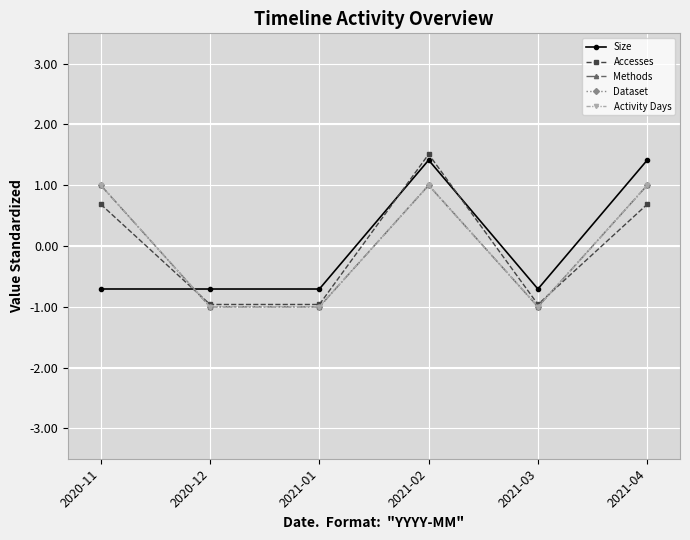

Is this an area chart (filled region under the line)?

No